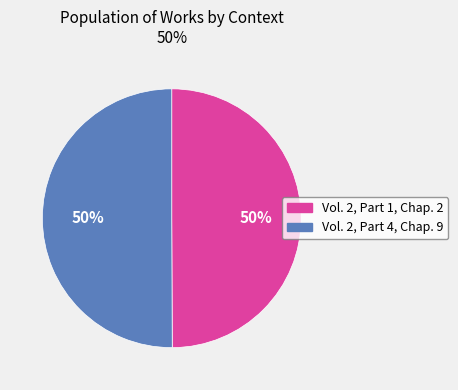

What is the ratio of the value at Vol. 2, Part 4, Chap. 9 to the value at Vol. 2, Part 1, Chap. 2?

1.0